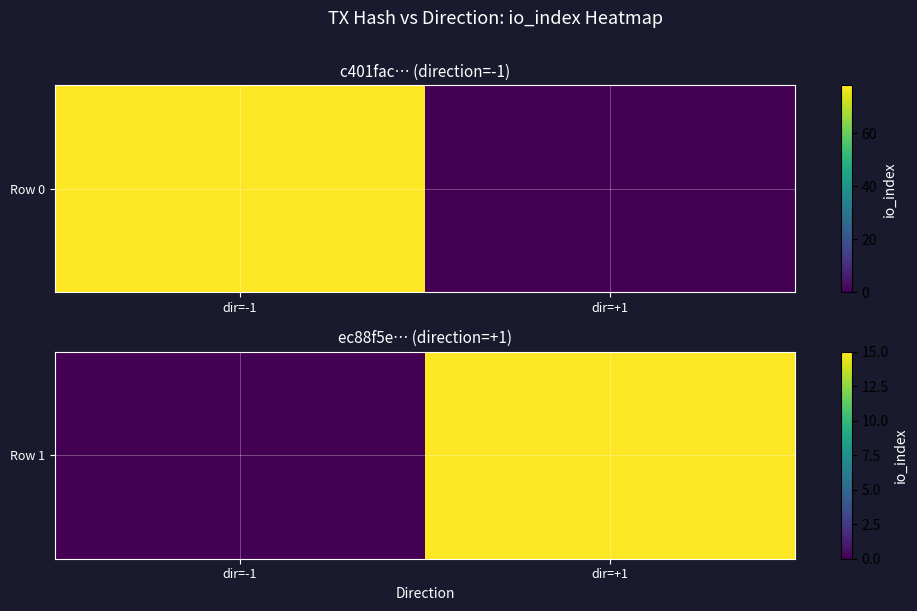

The value at dir=+1 is 15. True or false?

True